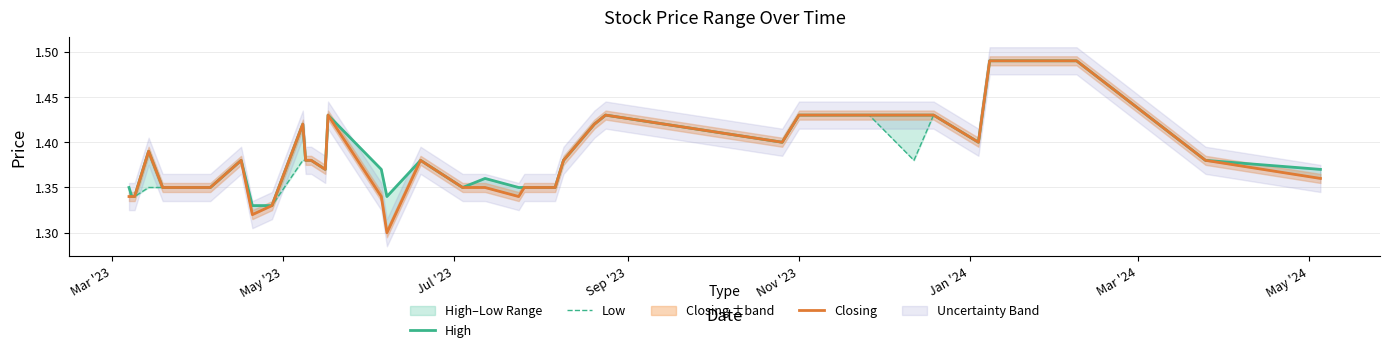

Reading left to right, list all the values displayed in this chart.

High: 1.4	1.3	1.3	1.4	1.4	1.4	1.4	1.4	1.4	1.4	1.3	1.3	1.4	1.4	1.4	1.4	1.4	1.4	1.3	1.4	1.4	1.4	1.4	1.4	1.4	1.4	1.4	1.4	1.4	1.4	1.4	1.4	1.4	1.4	1.4	1.5	1.5	1.5	1.4	1.4
Low: 1.3	1.3	1.3	1.4	1.4	1.4	1.4	1.4	1.4	1.4	1.3	1.3	1.4	1.4	1.4	1.4	1.4	1.3	1.3	1.4	1.4	1.4	1.3	1.4	1.4	1.4	1.4	1.4	1.4	1.4	1.4	1.4	1.4	1.4	1.4	1.5	1.5	1.5	1.4	1.4
Closing: 1.3	1.3	1.3	1.4	1.4	1.4	1.4	1.4	1.4	1.4	1.3	1.3	1.4	1.4	1.4	1.4	1.4	1.3	1.3	1.4	1.4	1.4	1.3	1.4	1.4	1.4	1.4	1.4	1.4	1.4	1.4	1.4	1.4	1.4	1.4	1.5	1.5	1.5	1.4	1.4